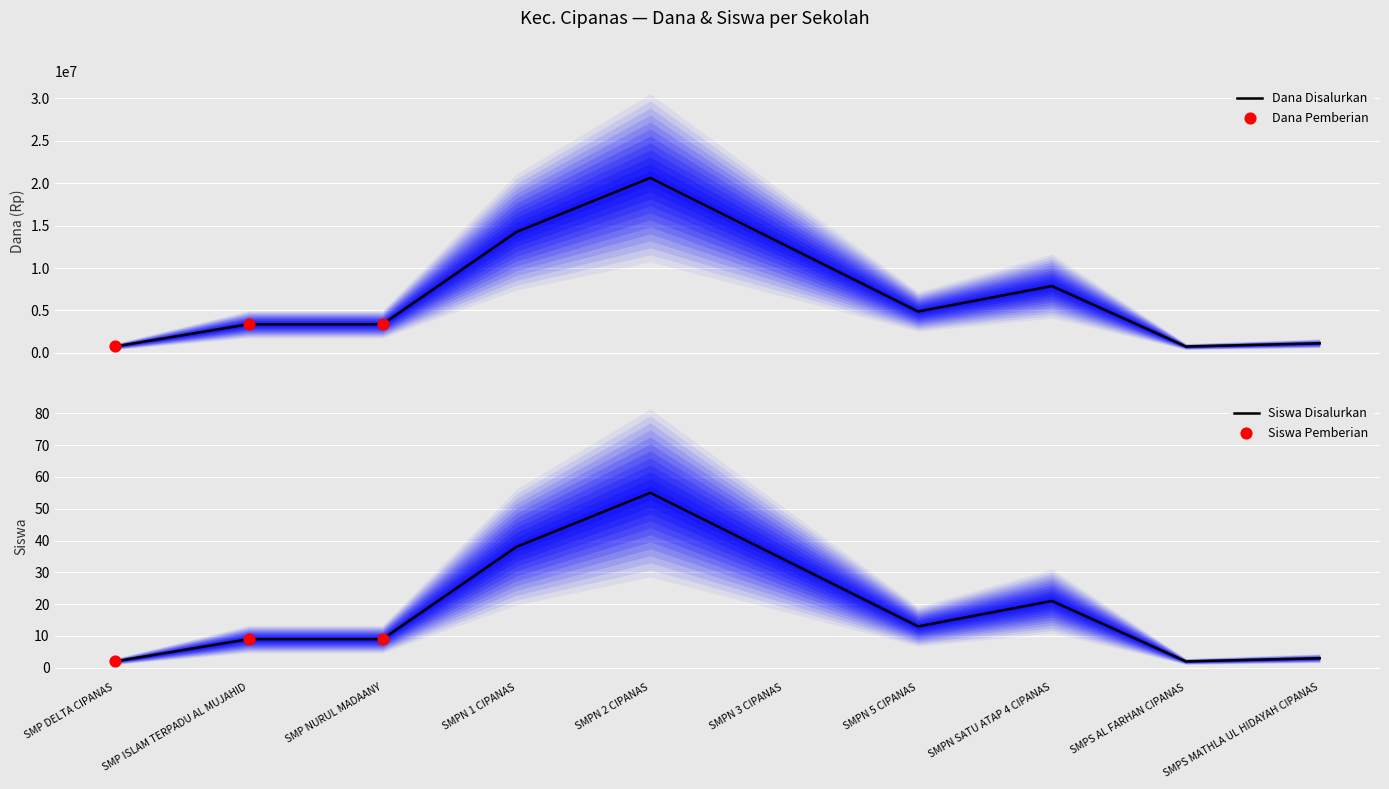

Is the value of Dana Pemberian at SMPS MATHLA UL HIDAYAH CIPANAS greater than the value of Dana Disalurkan at SMPS AL FARHAN CIPANAS?

No